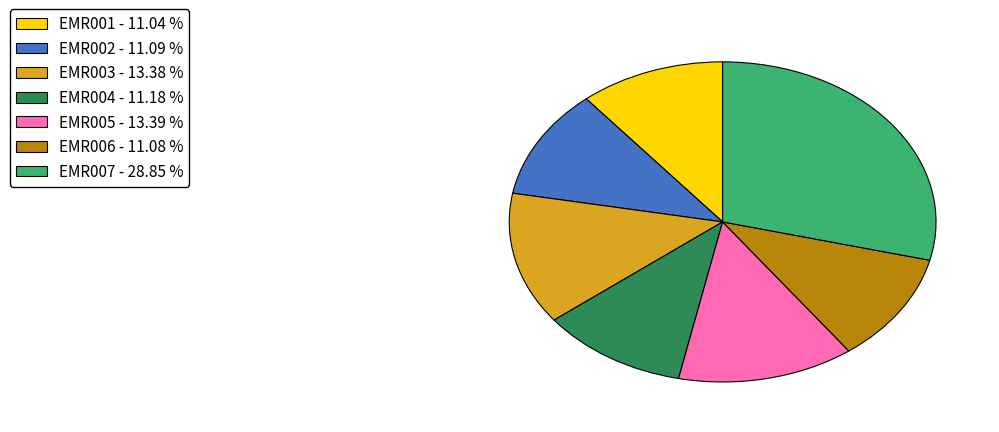

True or false: EMR004 accounts for 11% of the total.

True